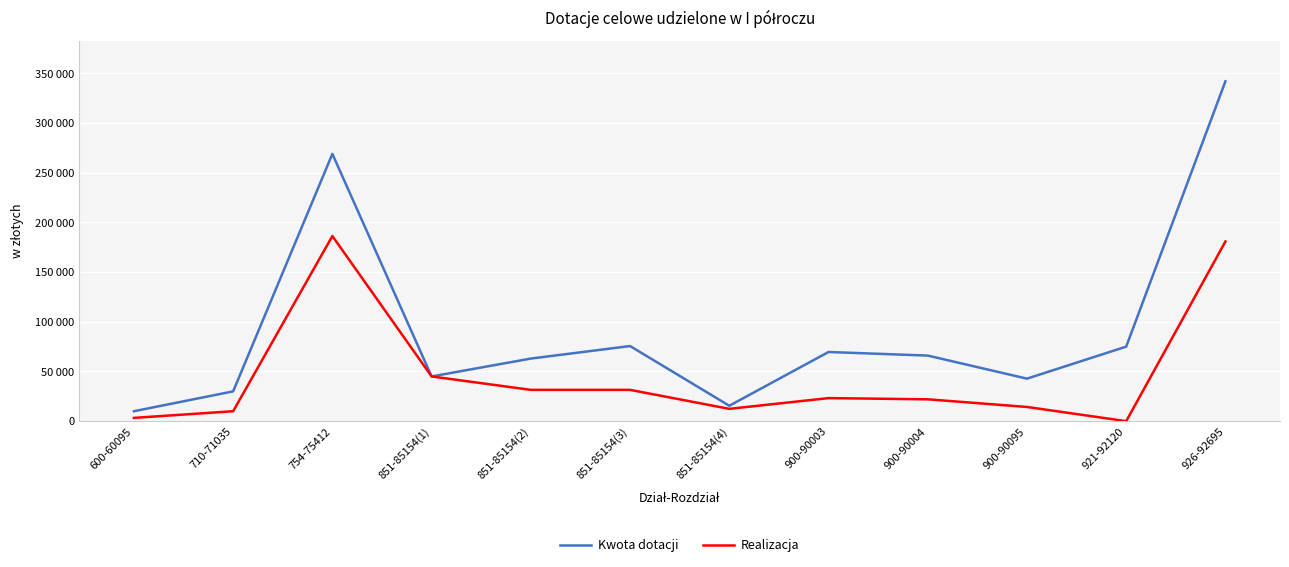

What are all the series names shown in the legend?

Kwota dotacji, Realizacja